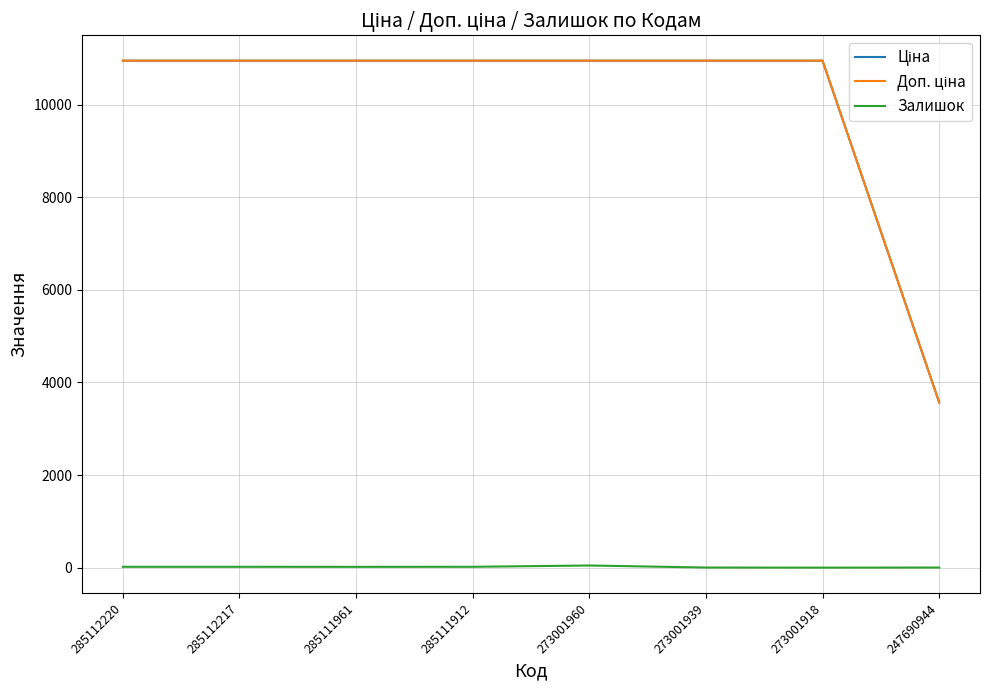

Which has a higher value, 273001939 or 273001918?

273001939